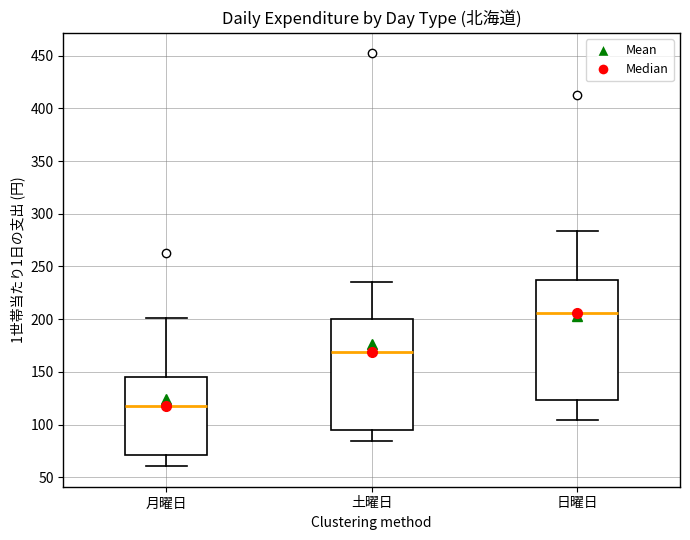

Comparing the boxes themselves (not the whiskers), which one is the tallest?

日曜日